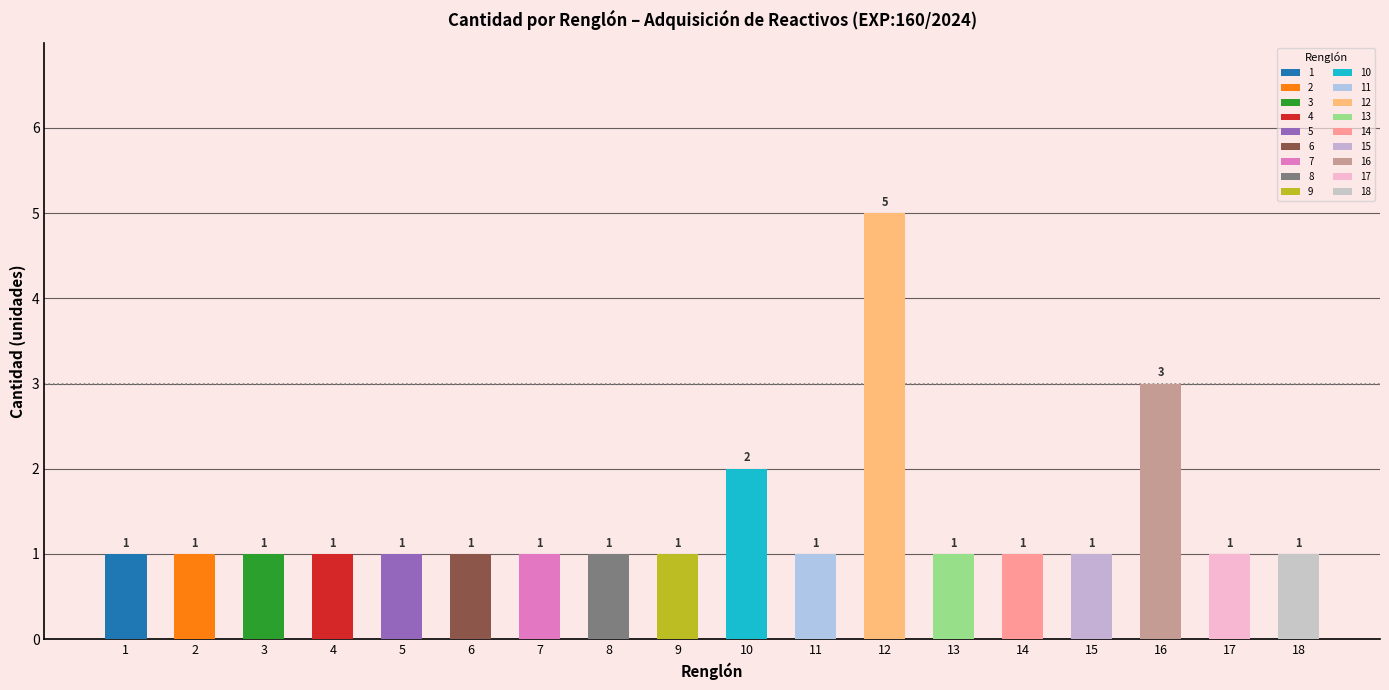

Rank the categories by value from lowest to highest.

1, 2, 3, 4, 5, 6, 7, 8, 9, 11, 13, 14, 15, 17, 18, 10, 16, 12